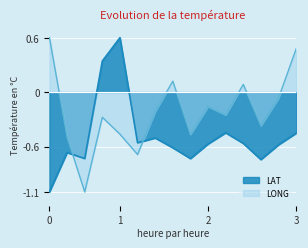

Reading left to right, list all the values displayed in this chart.

LAT: -1.1	-0.7	-0.7	0.3	0.6	-0.6	-0.5	-0.6	-0.7	-0.6	-0.4	-0.6	-0.7	-0.6	-0.5
LONG: 0.6	-0.5	-1.1	-0.3	-0.5	-0.7	-0.2	0.1	-0.5	-0.2	-0.3	0.1	-0.4	-0.1	0.5